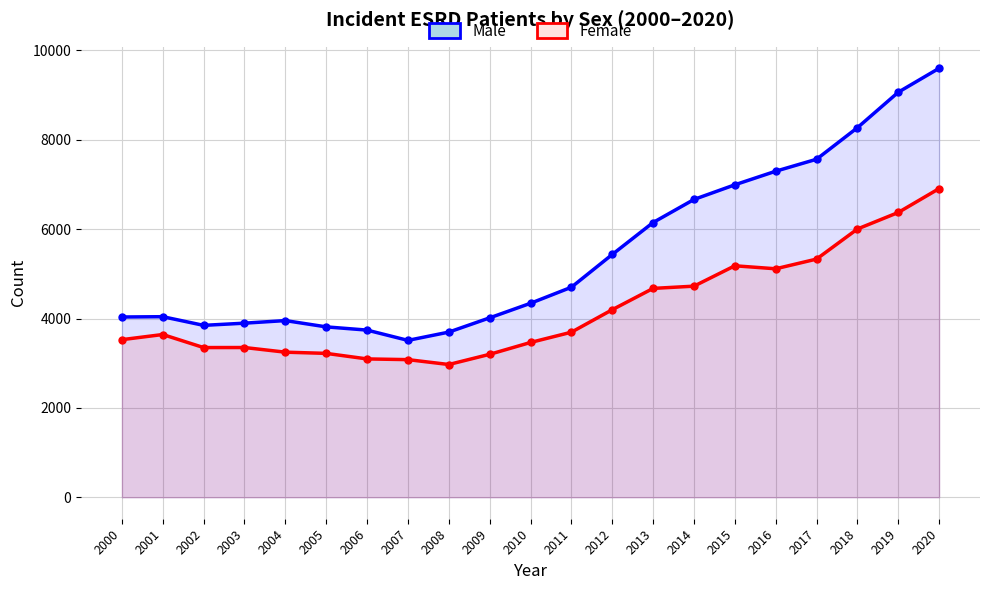

Rank the categories by Female value from highest to lowest.

2020, 2019, 2018, 2017, 2015, 2016, 2014, 2013, 2012, 2011, 2001, 2000, 2010, 2003, 2002, 2004, 2005, 2009, 2006, 2007, 2008